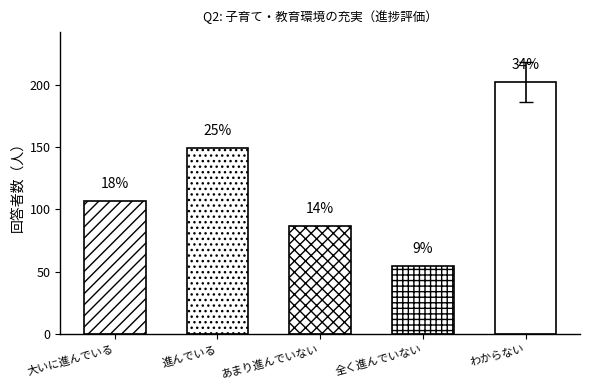

Count the number of values greater than 107.

2